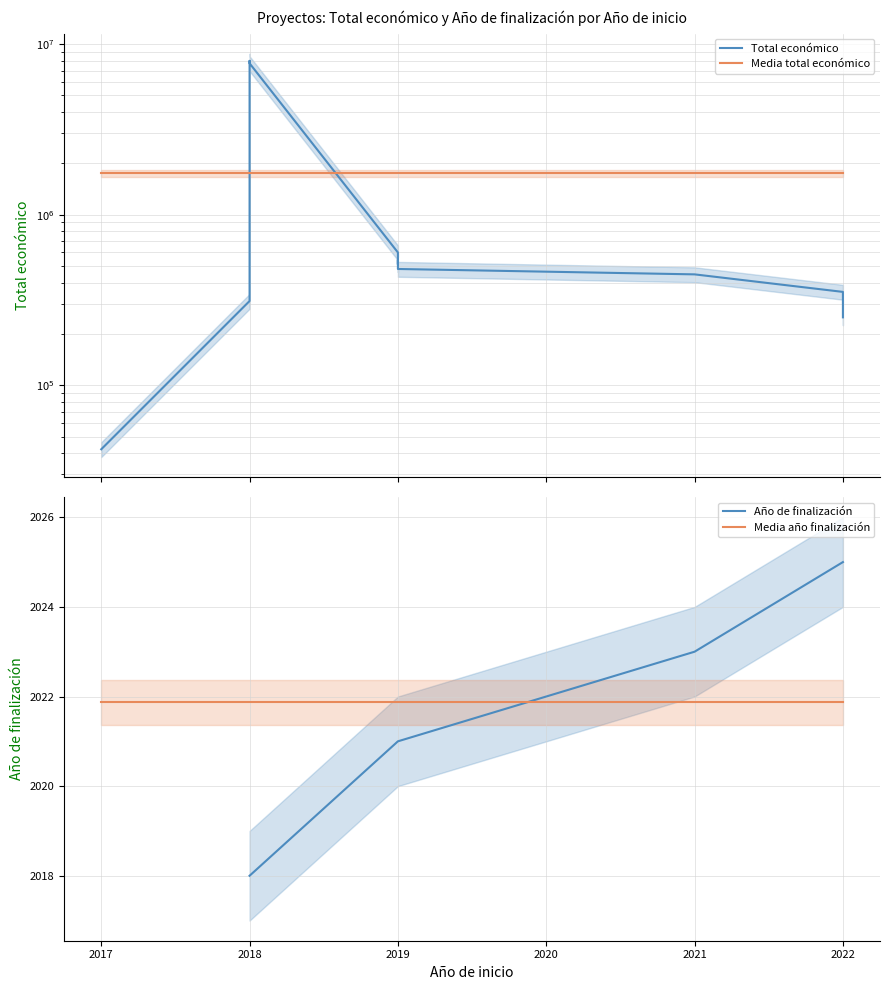

Is the value of Año de finalización at 2021 greater than the value of Media total económico at 2018?

No